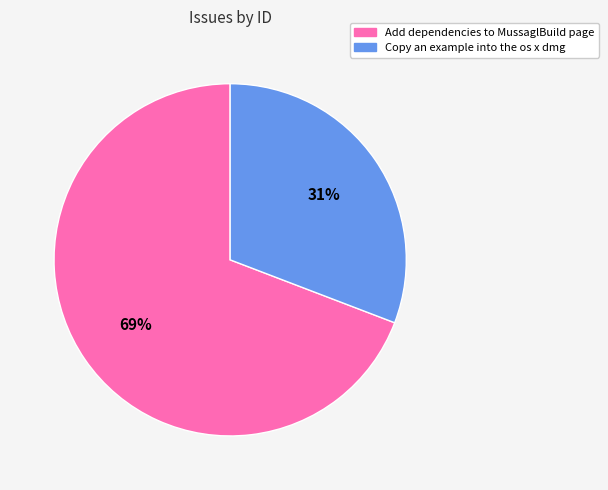

Combined, do Copy an example into the os x dmg and Add dependencies to MussaglBuild page account for over 50%?

Yes